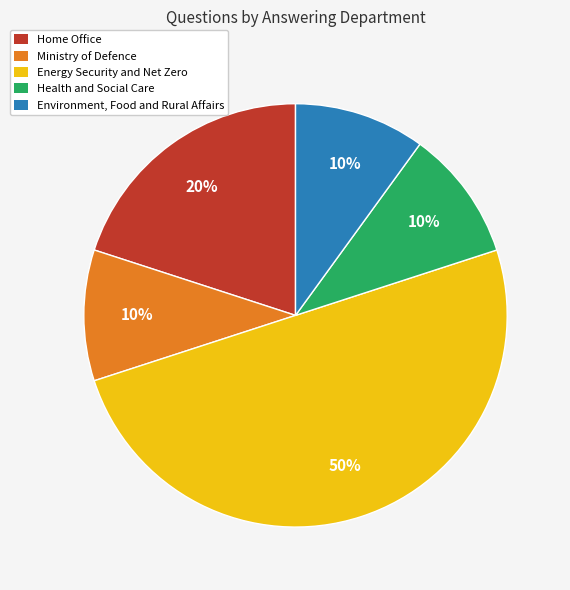

What percentage is the Health and Social Care slice, to the nearest percent?

10%